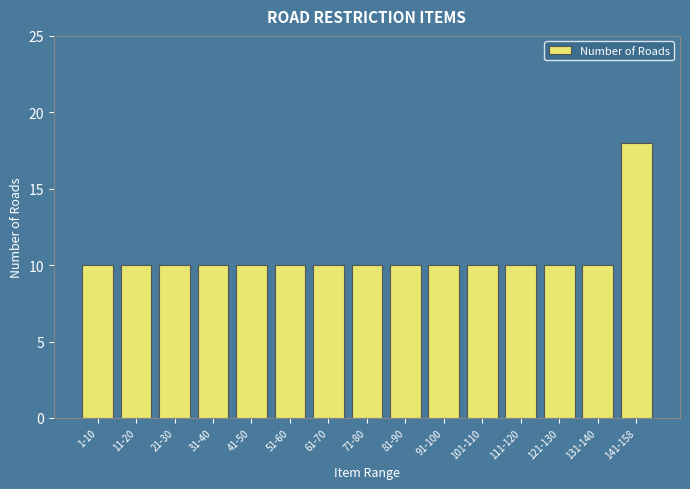

Reading left to right, list all the values displayed in this chart.

10	10	10	10	10	10	10	10	10	10	10	10	10	10	18